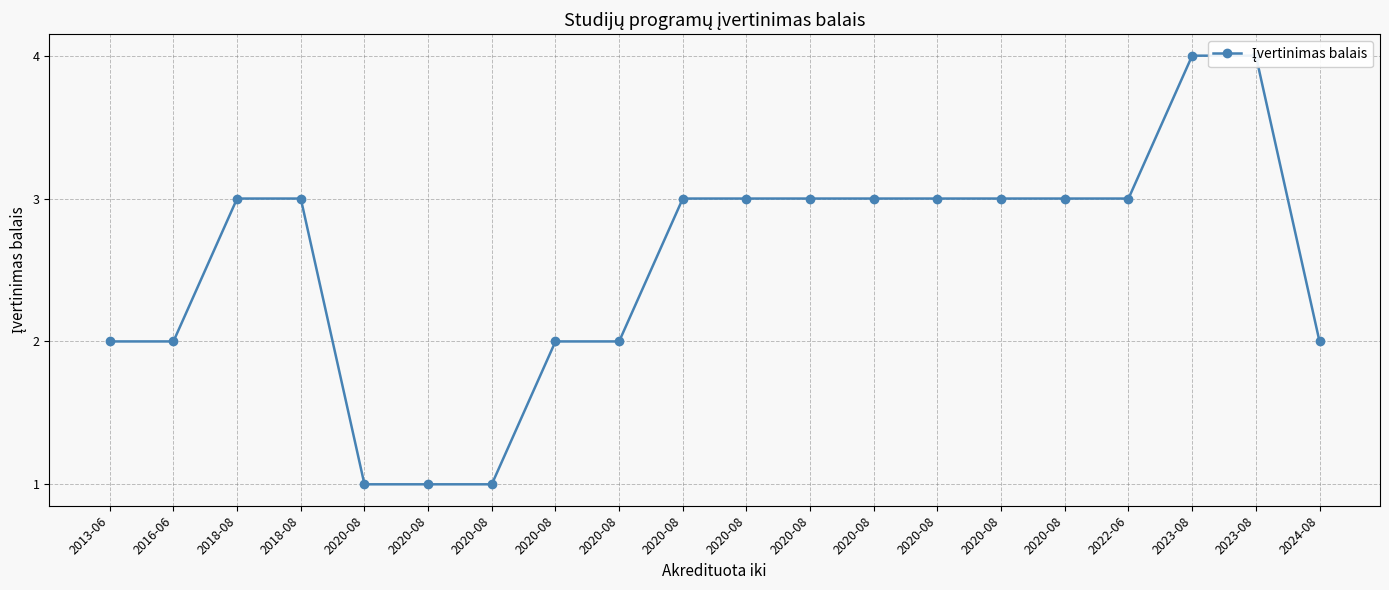

True or false: the data has more than 1 interior local peaks.

False